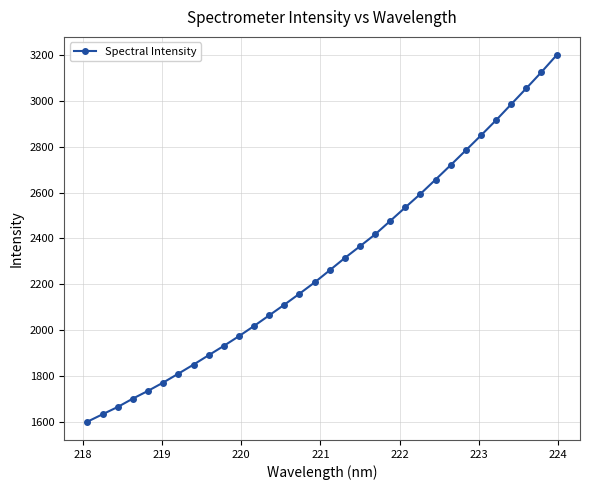

What is the difference between the second highest and second lowest values?

1492.7